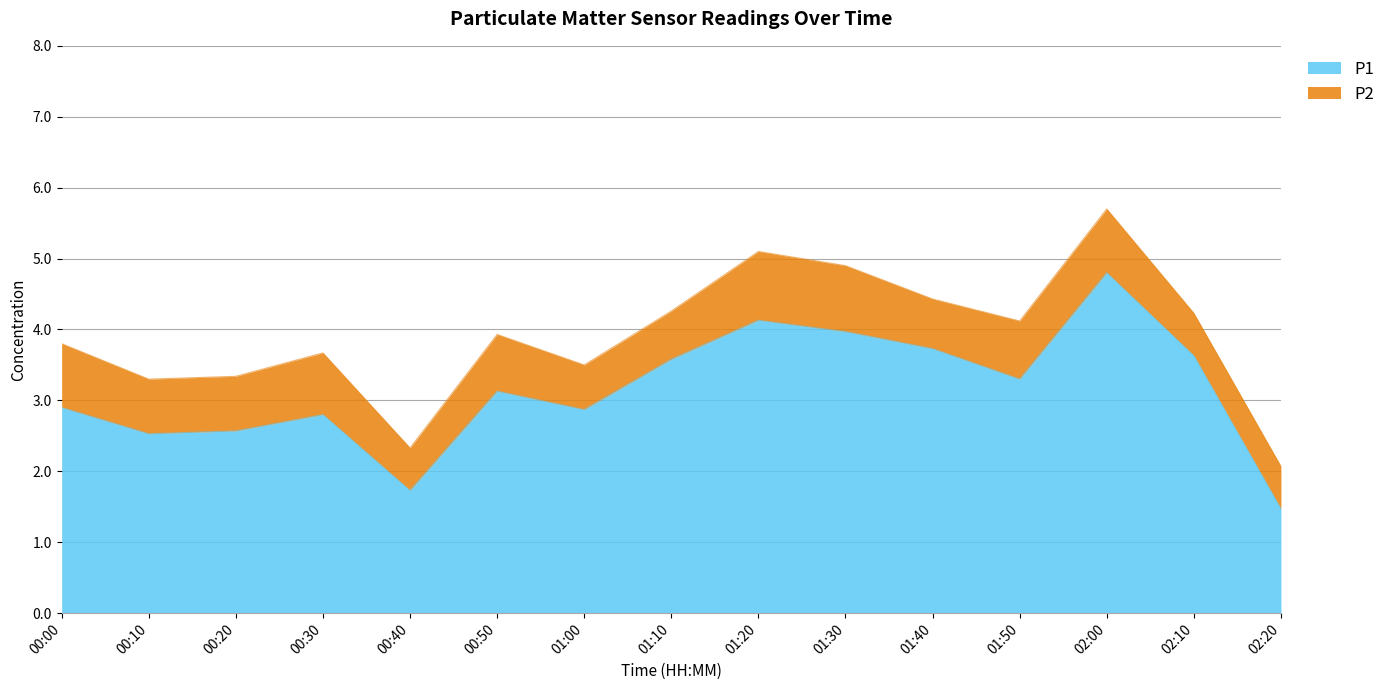

How many points are higher than both their immediate neighbors (excluding endpoints)?

4